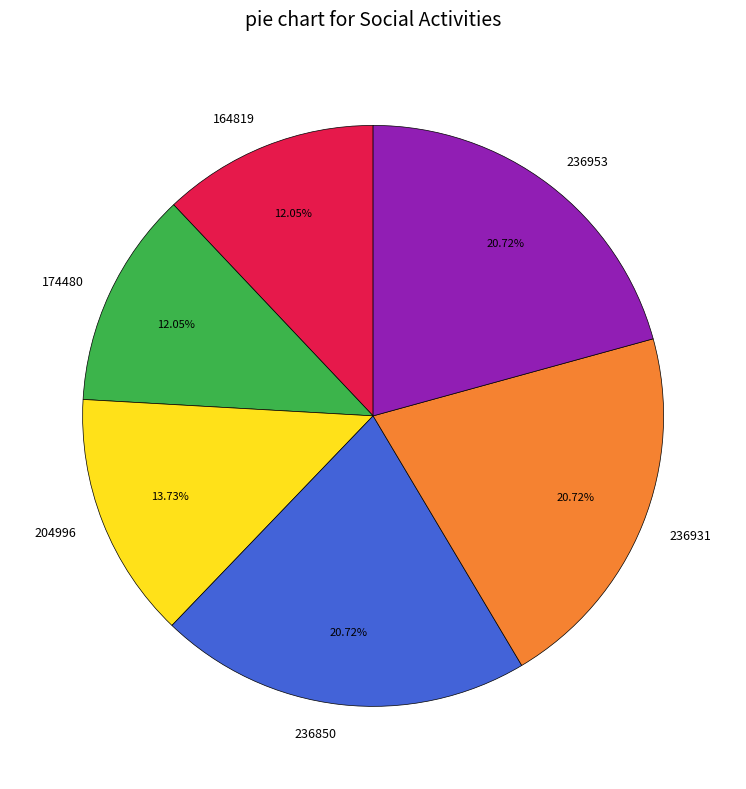

Approximately how many times larger is the value at 174480 compared to 164819?

1.0